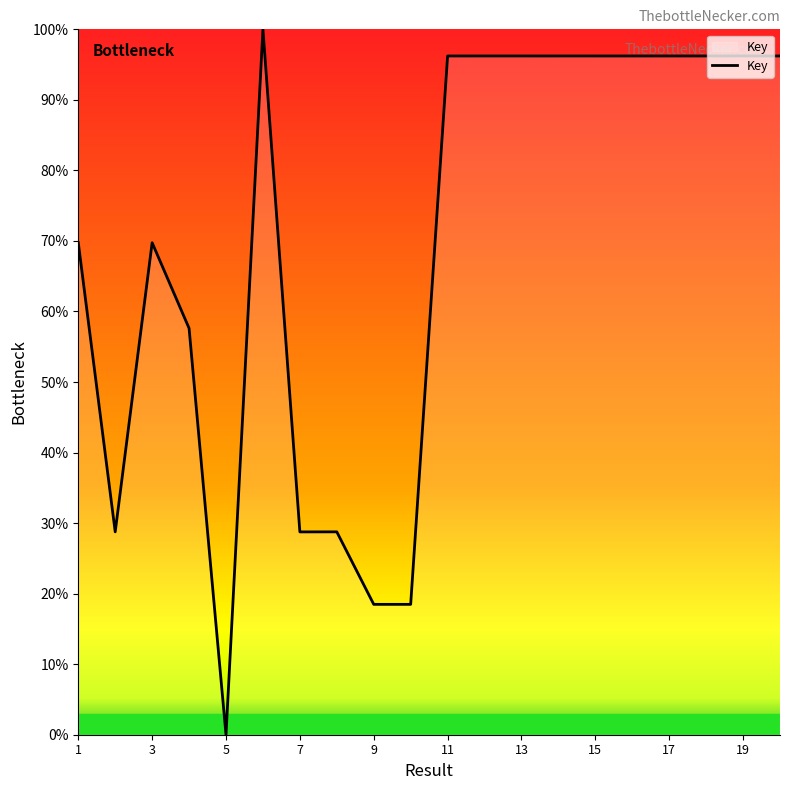

How many distinct data groups are displayed?

1